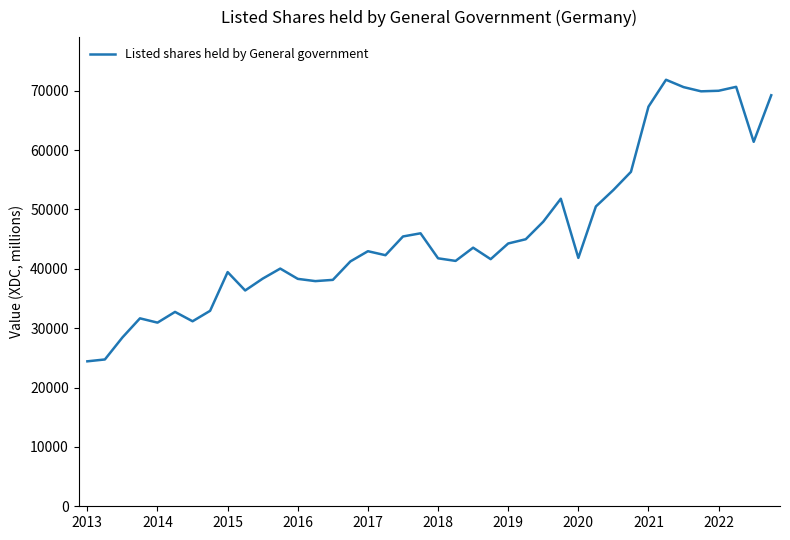

What is the difference between the maximum and minimum values?

47427